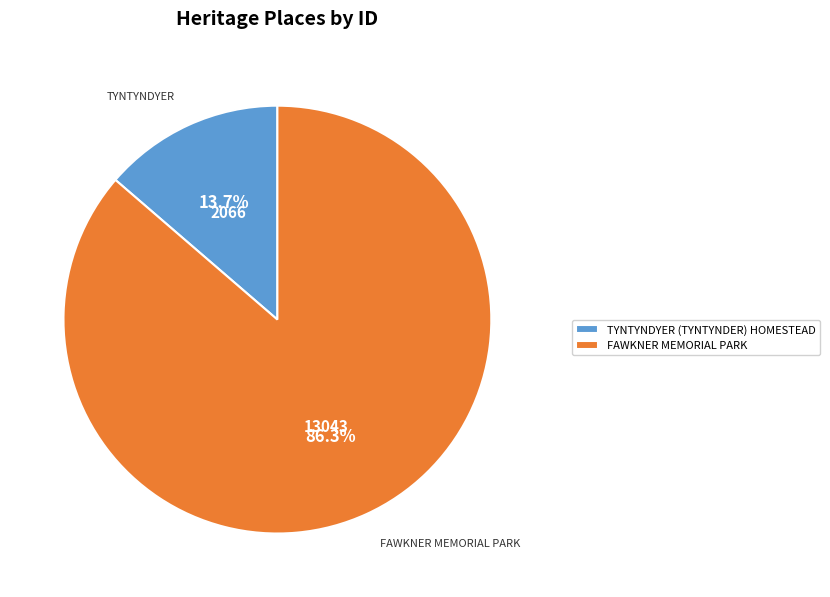

What is the majority slice?

FAWKNER MEMORIAL PARK